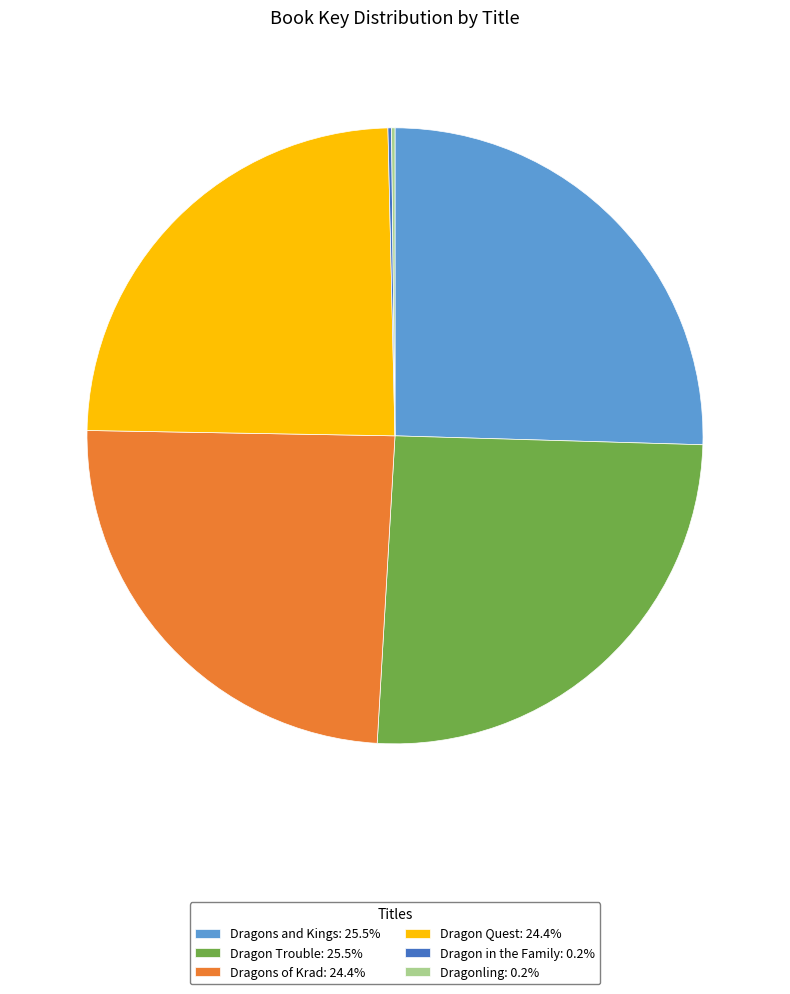

Is Dragons and Kings the majority of the pie?

No